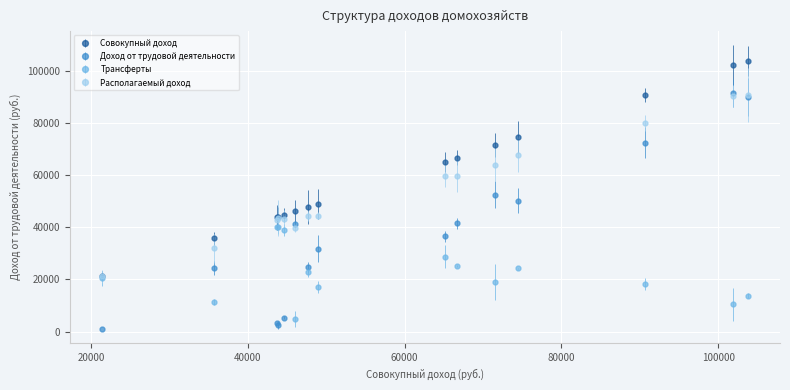

What are all the series names shown in the legend?

Совокупный доход, Доход от трудовой деятельности, Трансферты, Располагаемый доход